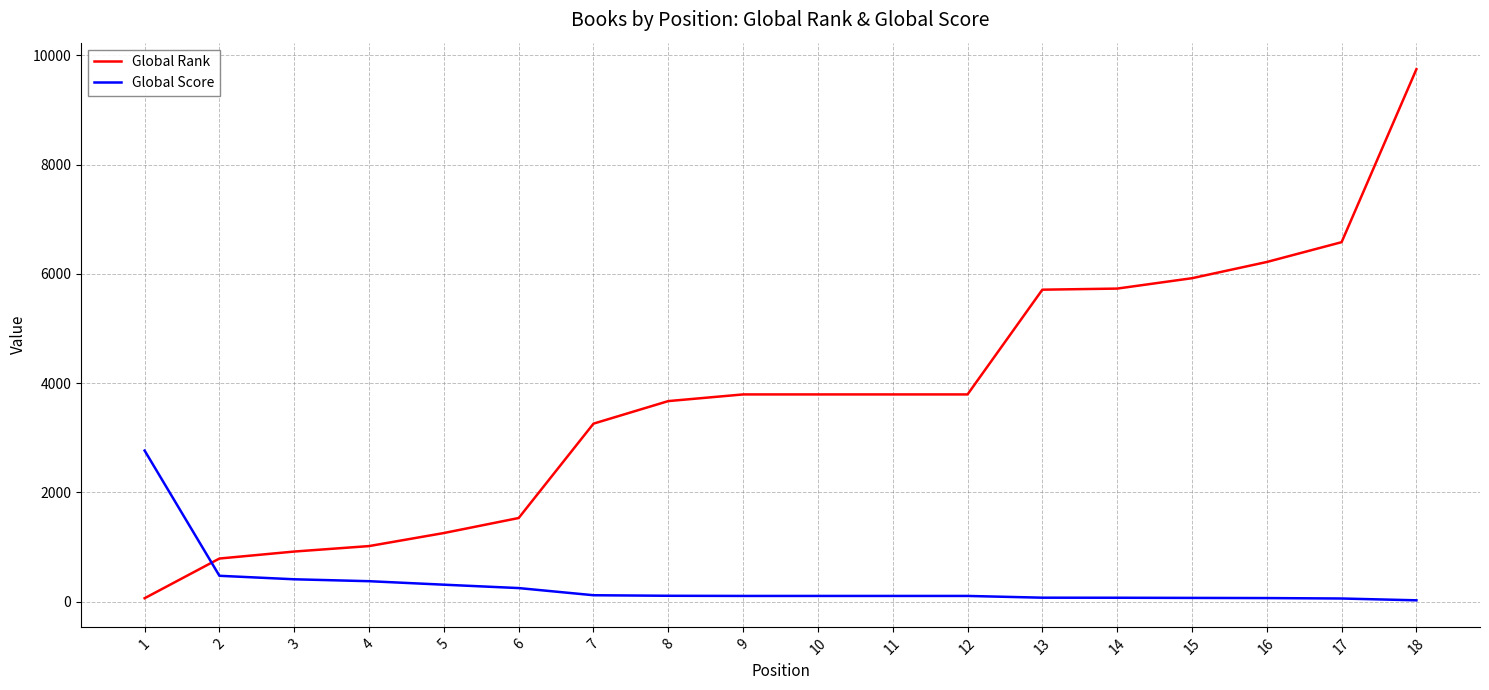

How many lines are shown in the chart?

2